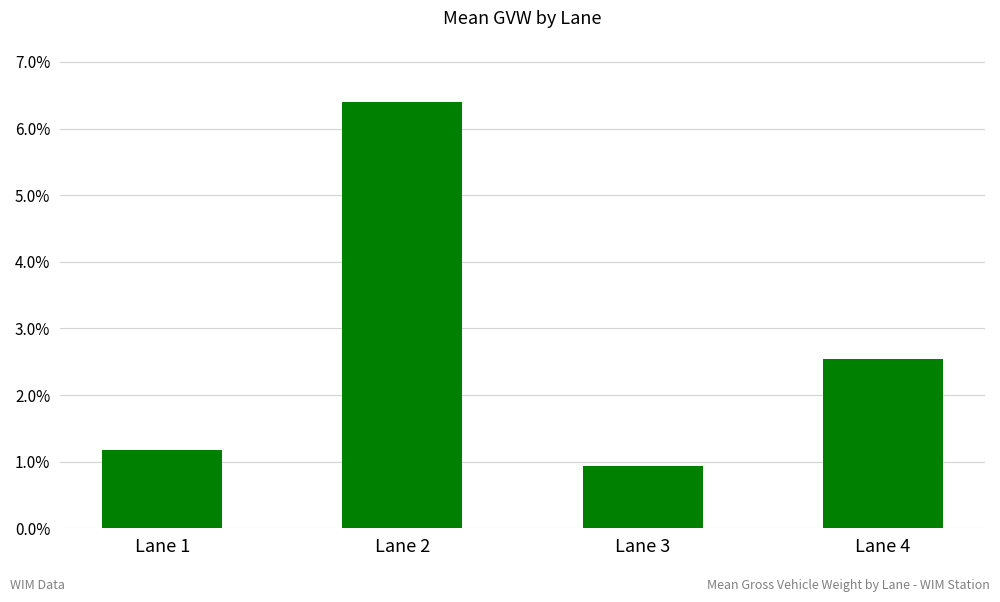

What is the value of the 4th bar from the left?

2.5